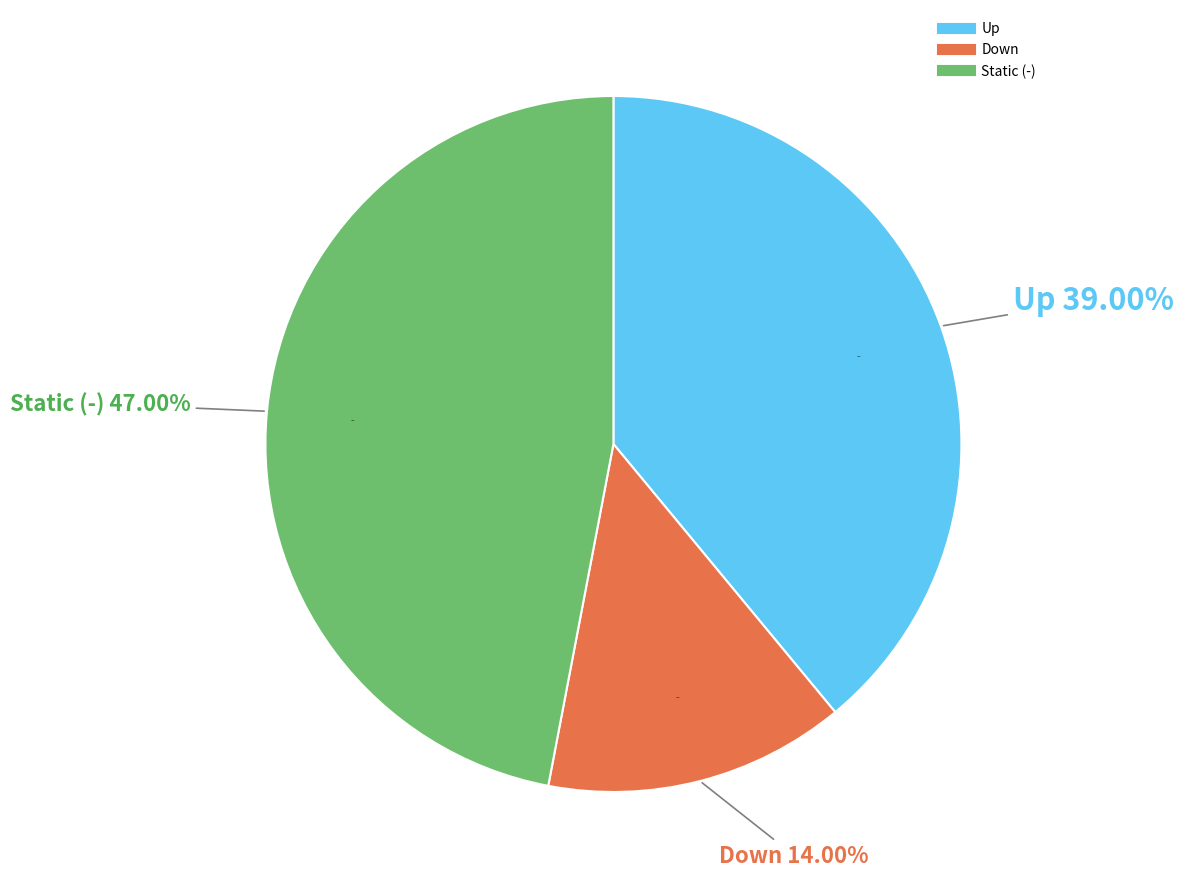

To the nearest percent, what portion does up represent?

39%